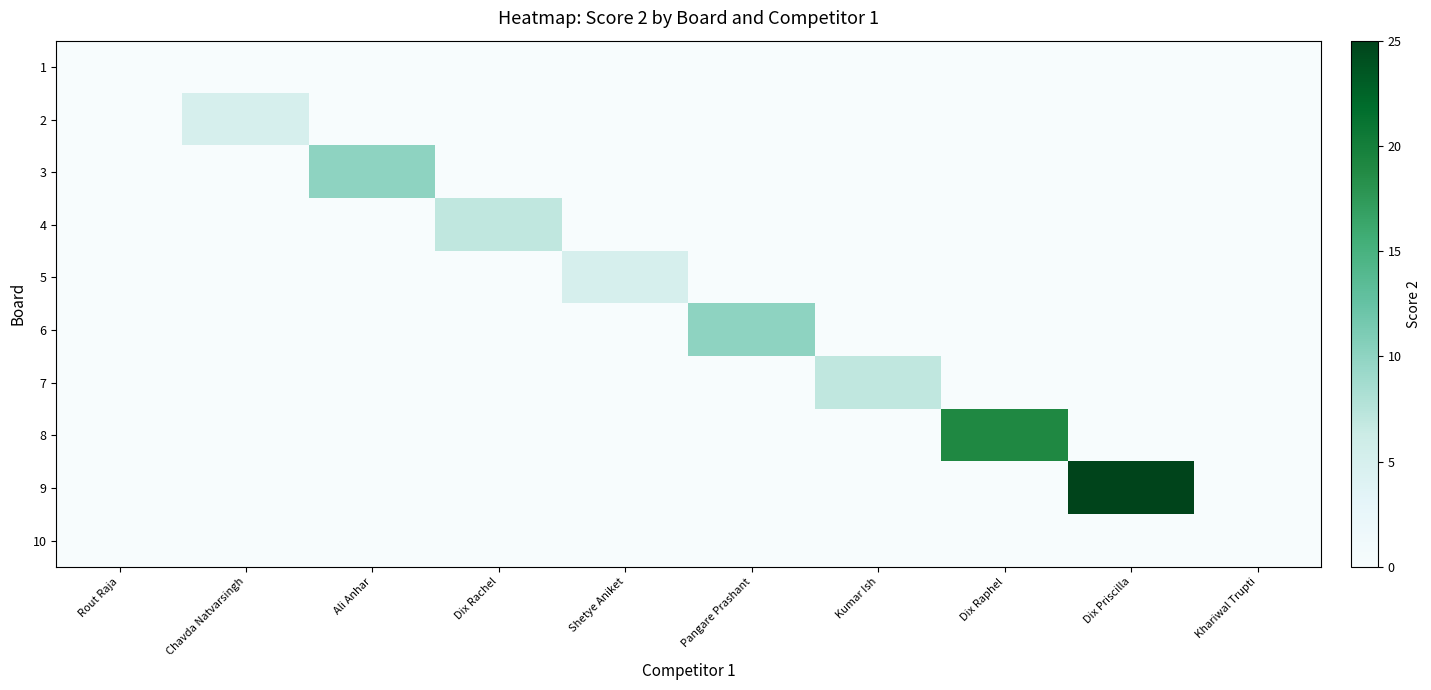

At how many categories does at least one series exceed 19?

1